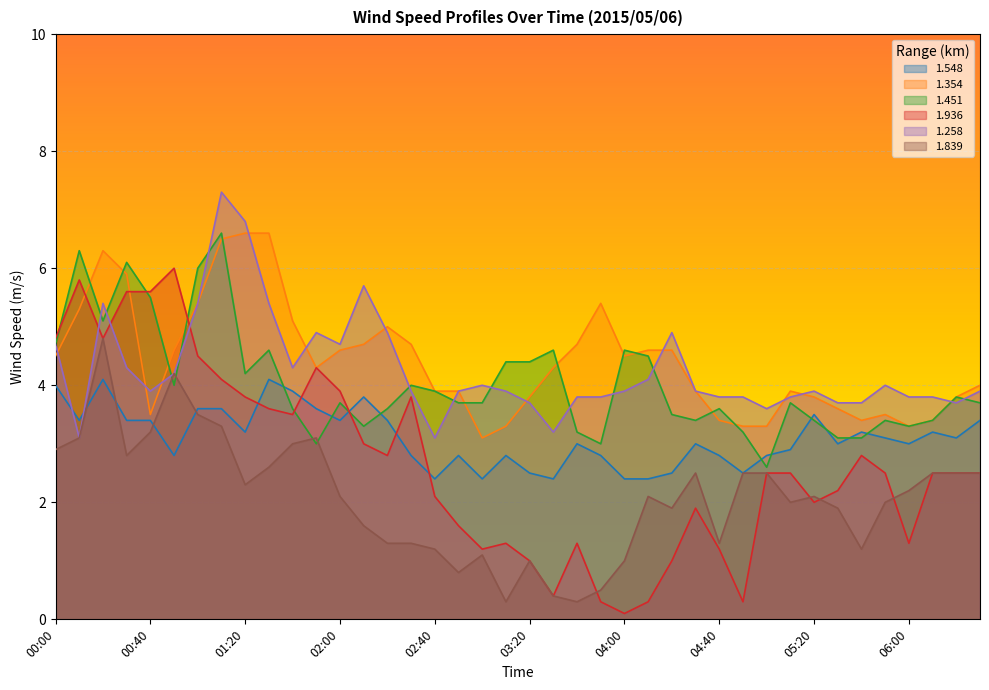

What is the sum of the 1.354 values at 01:40 and 01:00?

10.5